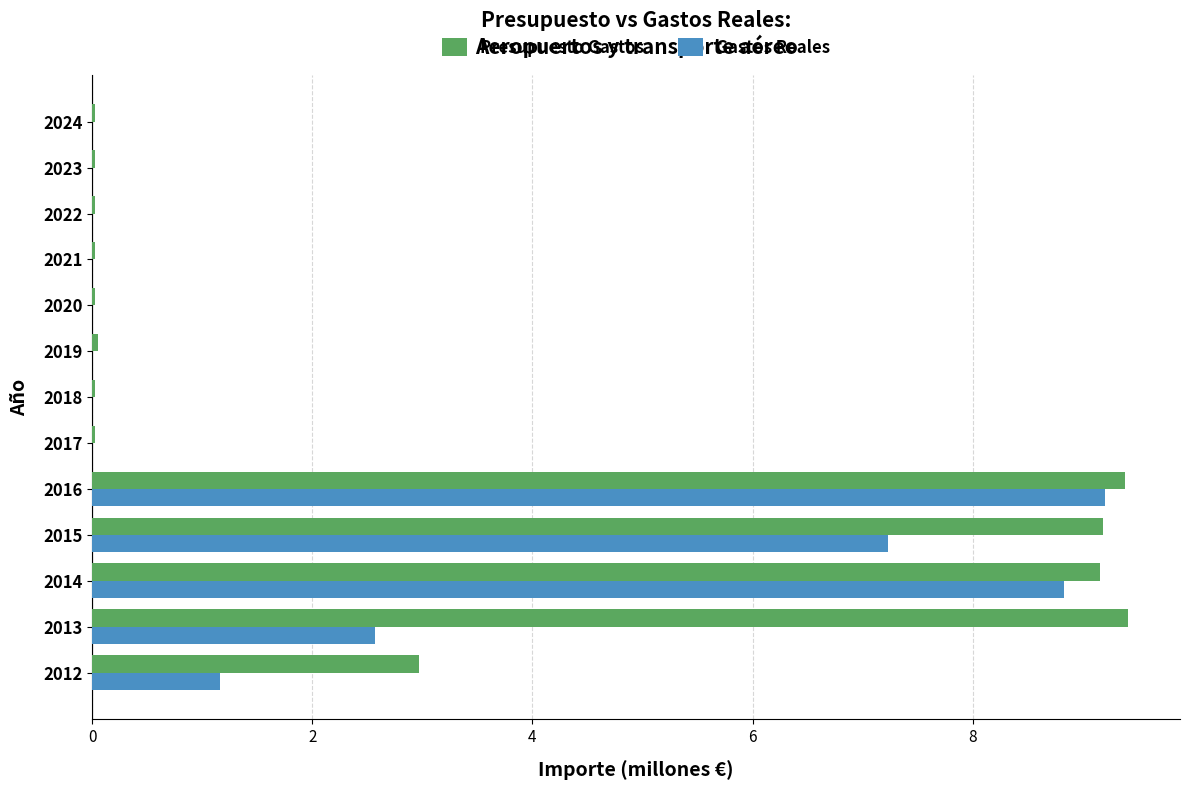

Which series has the widest spread of values?

Presupuesto Gastos